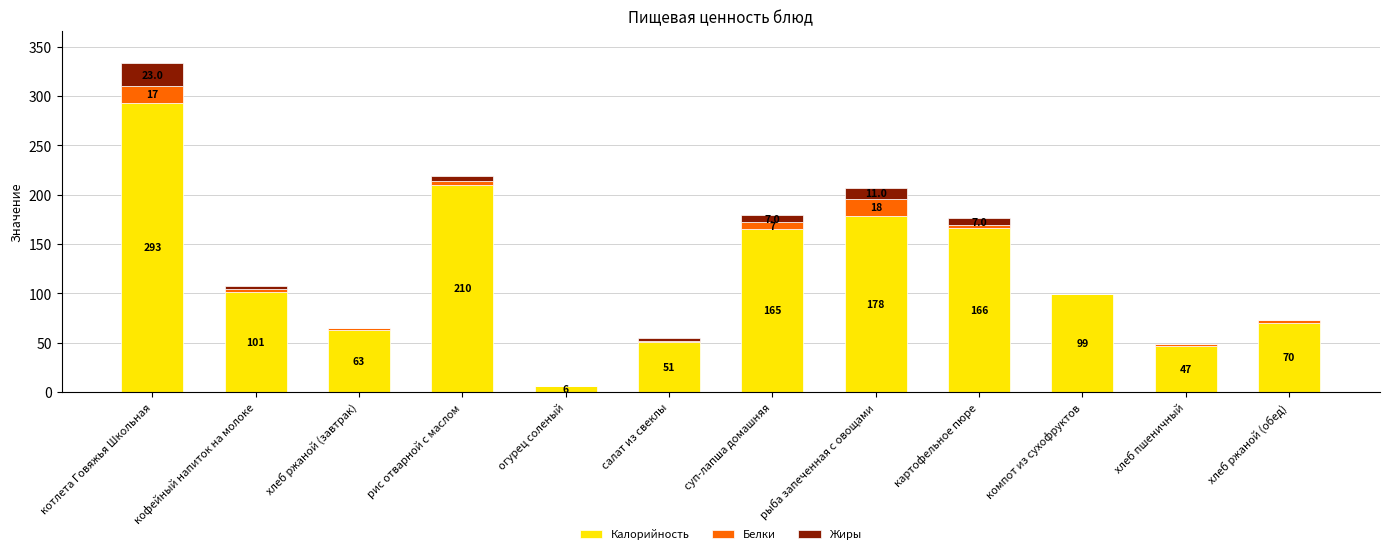

How many categories are shown in the chart?

12